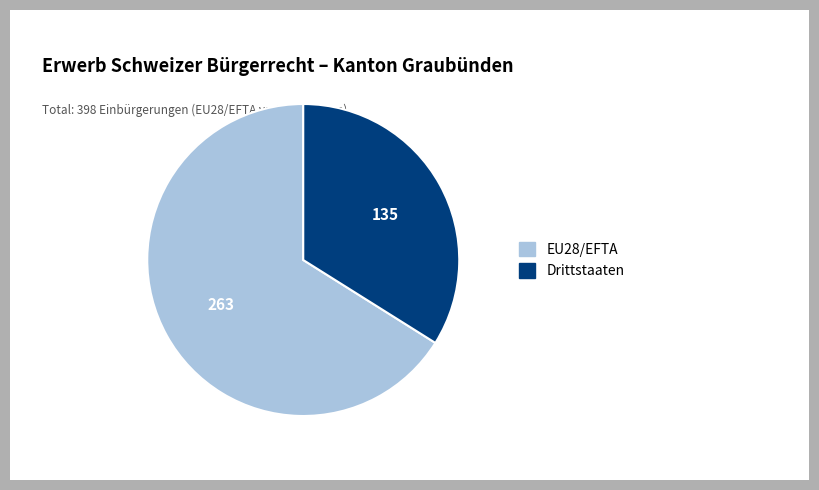

Count the number of slices in the pie.

2